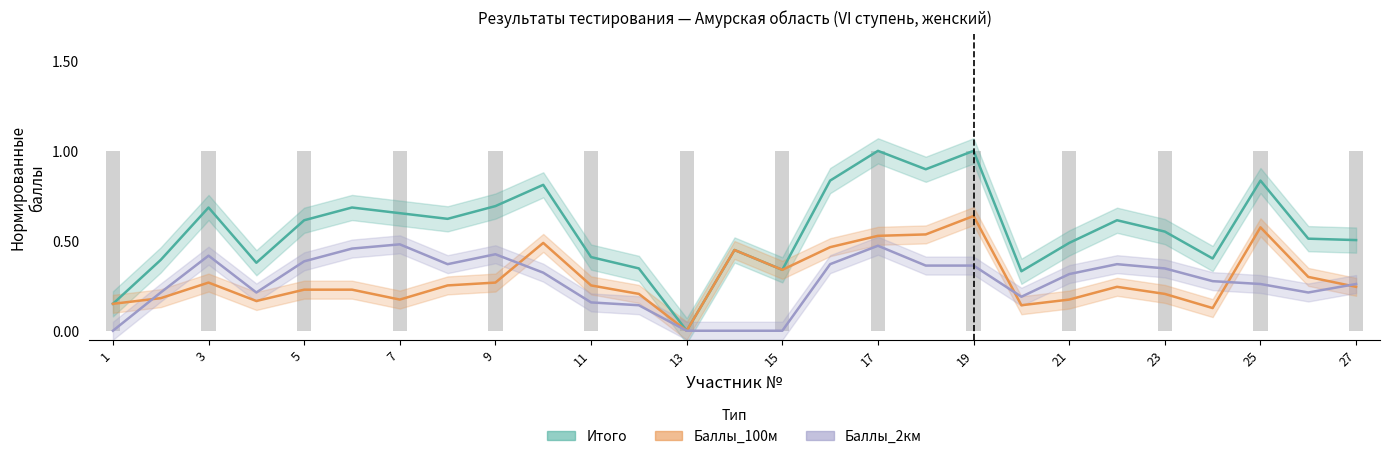

How many bars are there in each group?

3